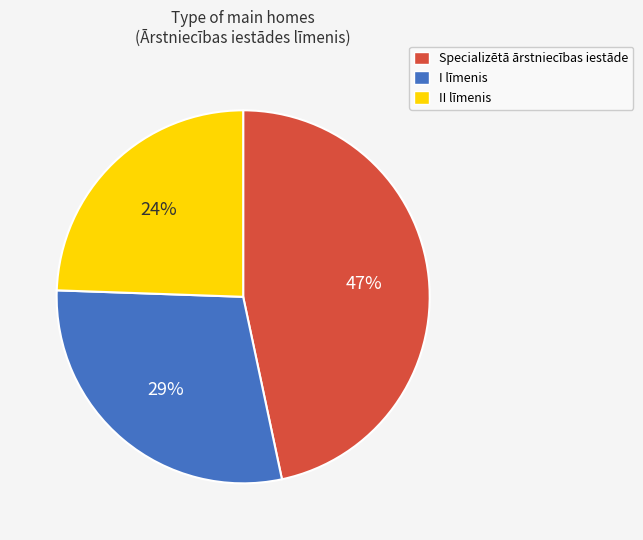

To the nearest percent, what is the average slice percentage?

33%